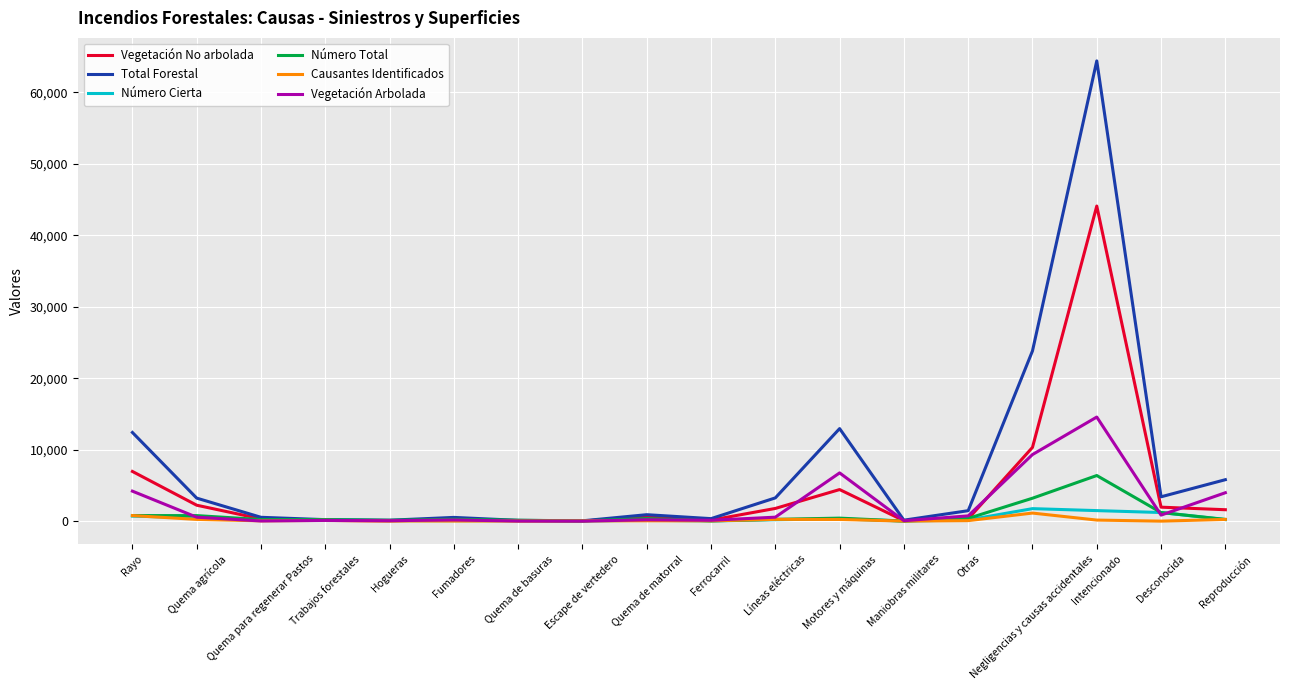

At which label is Total Forestal closest to 32208?

Negligencias y causas accidentales